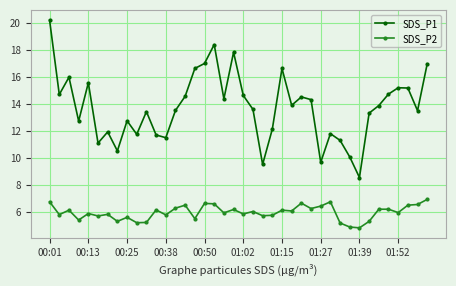

How many interior local peaks does the SDS_P1 series have?

11